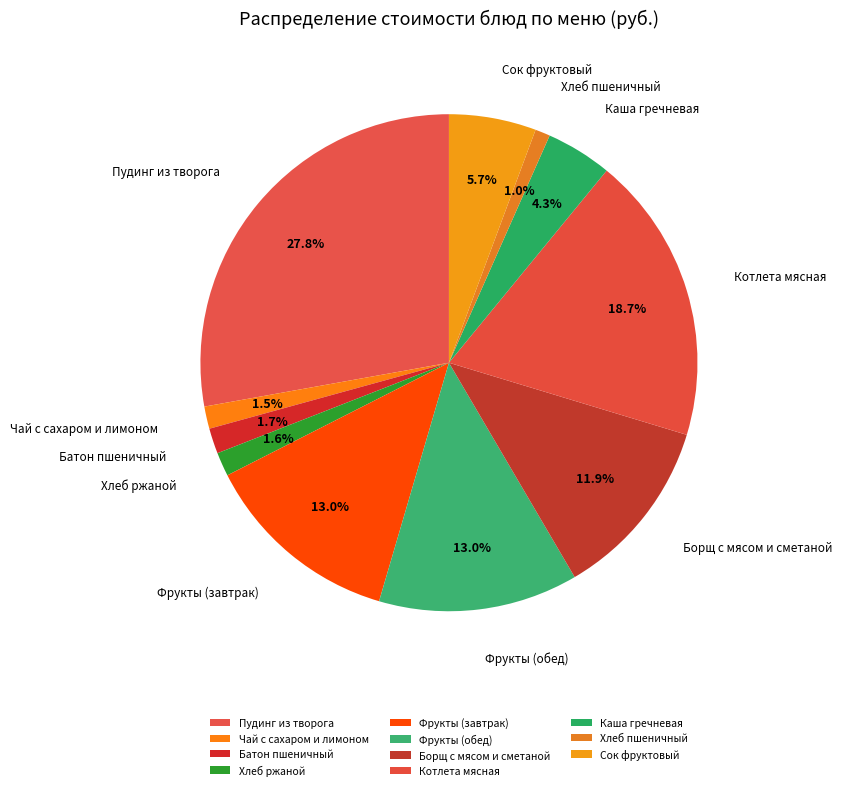

The Пудинг из творога slice represents 17% of the pie. True or false?

False